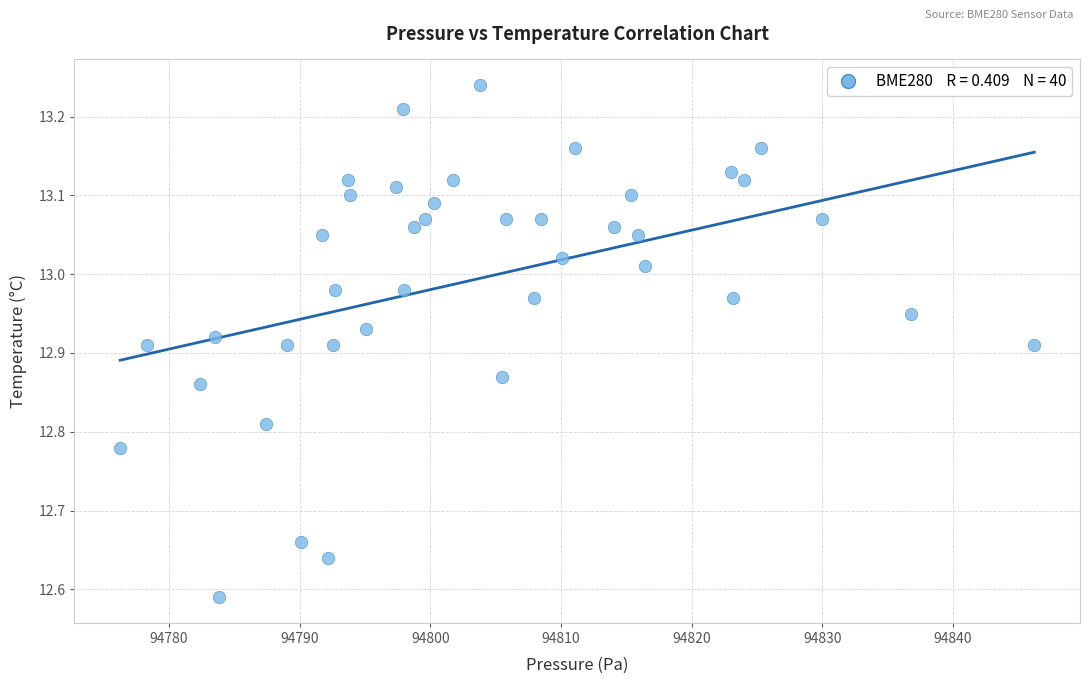

What is the range of X values (max minus min)?

69.9